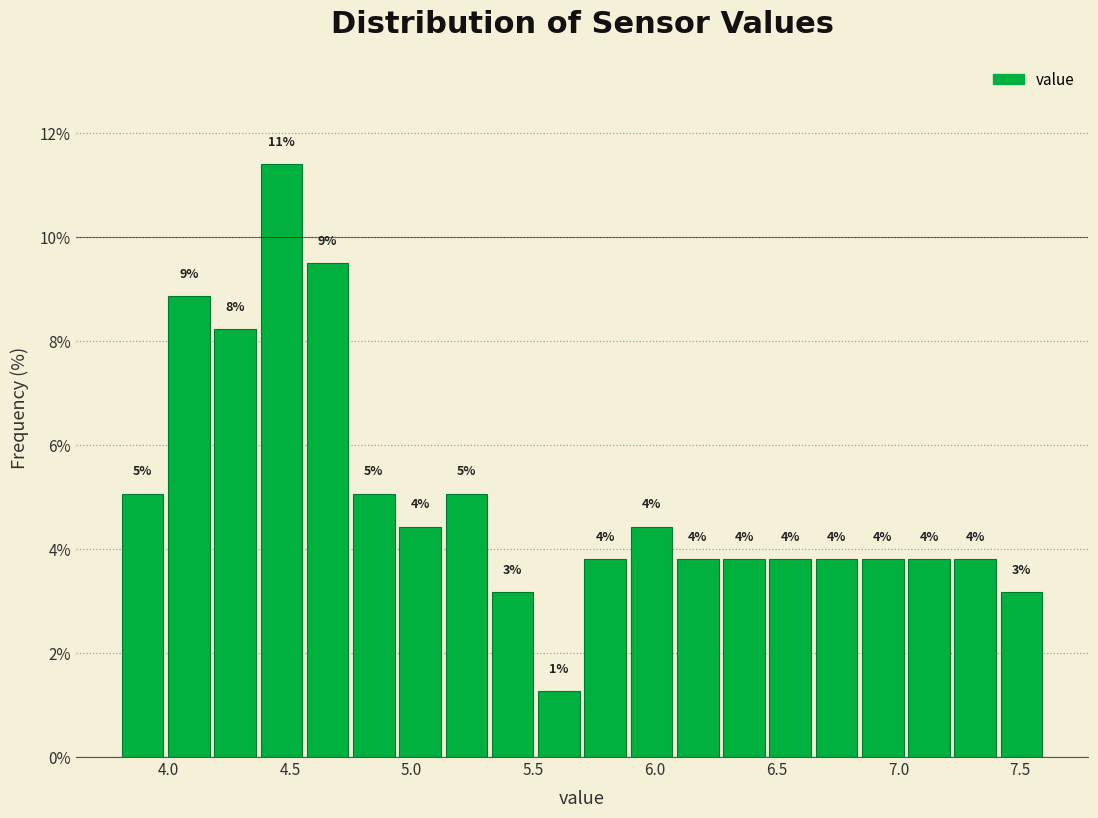

Around what value on the x-axis is the tallest bar? Give the approximate position of its centre, as read against the axis.

4.45